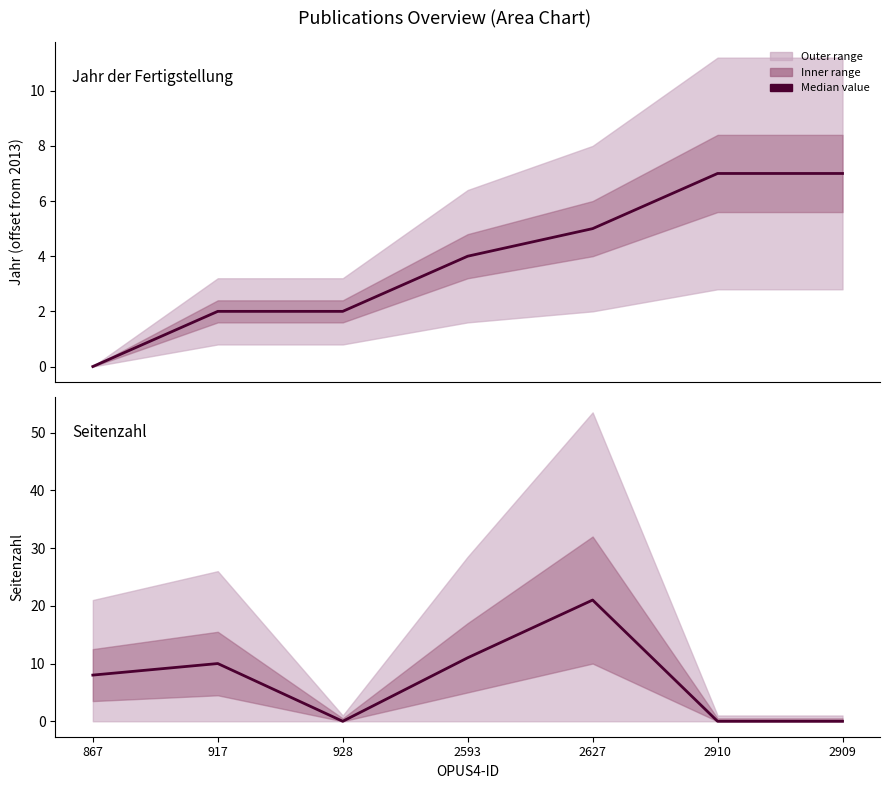

What position from the right is 2593?

4